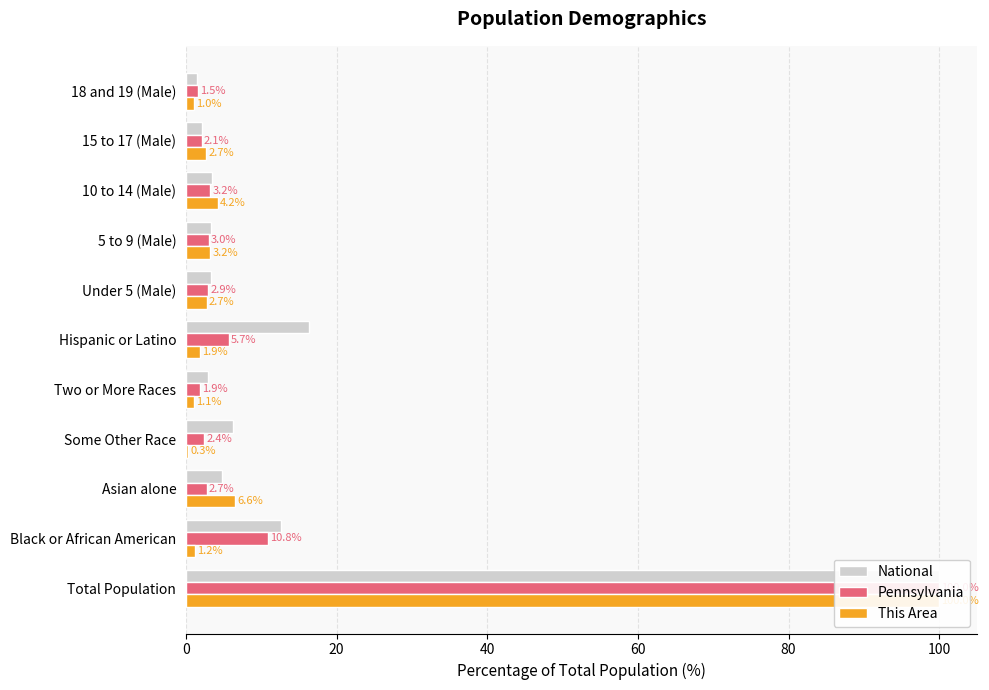

What position from the right is 5 to 9 (Male)?

4